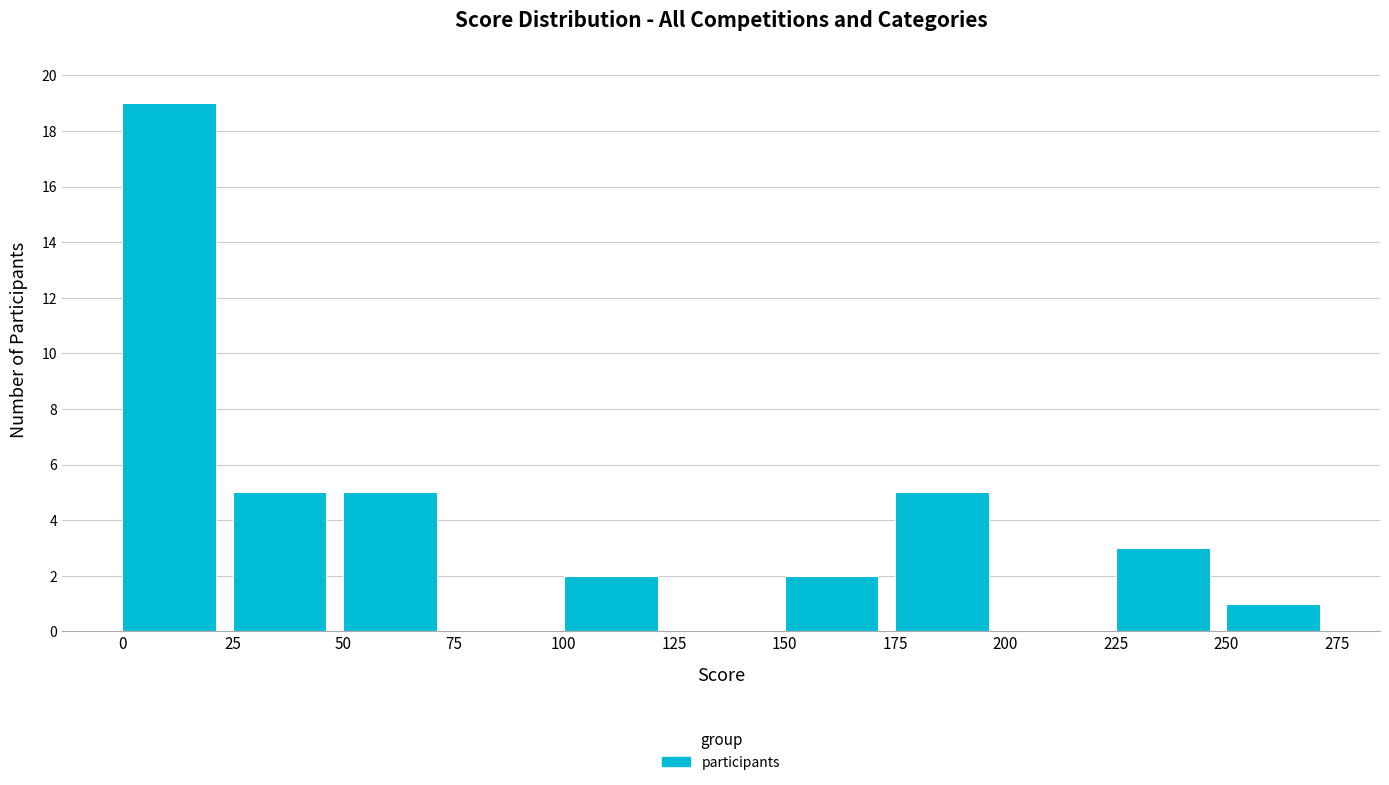

Reading left to right, list every bar in this chart as the range it spans on the x-axis followed by its height. The values are not printed on the chart, so give them approximately, as read against the axis.

0 to 25: 19
25 to 50: 5
50 to 75: 5
75 to 100: 0
100 to 125: 2
125 to 150: 0
150 to 175: 2
175 to 200: 5
200 to 225: 0
225 to 250: 3
250 to 275: 1